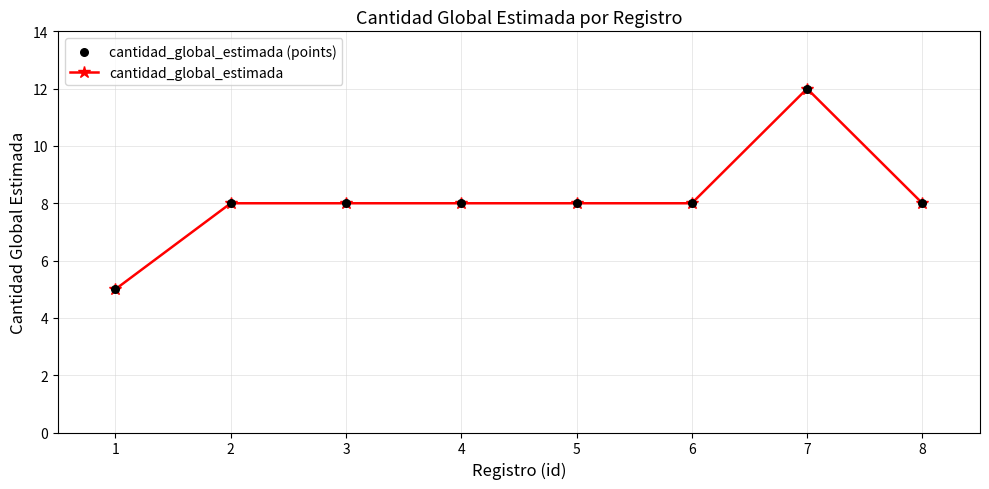

The value at 7 is 12. True or false?

True